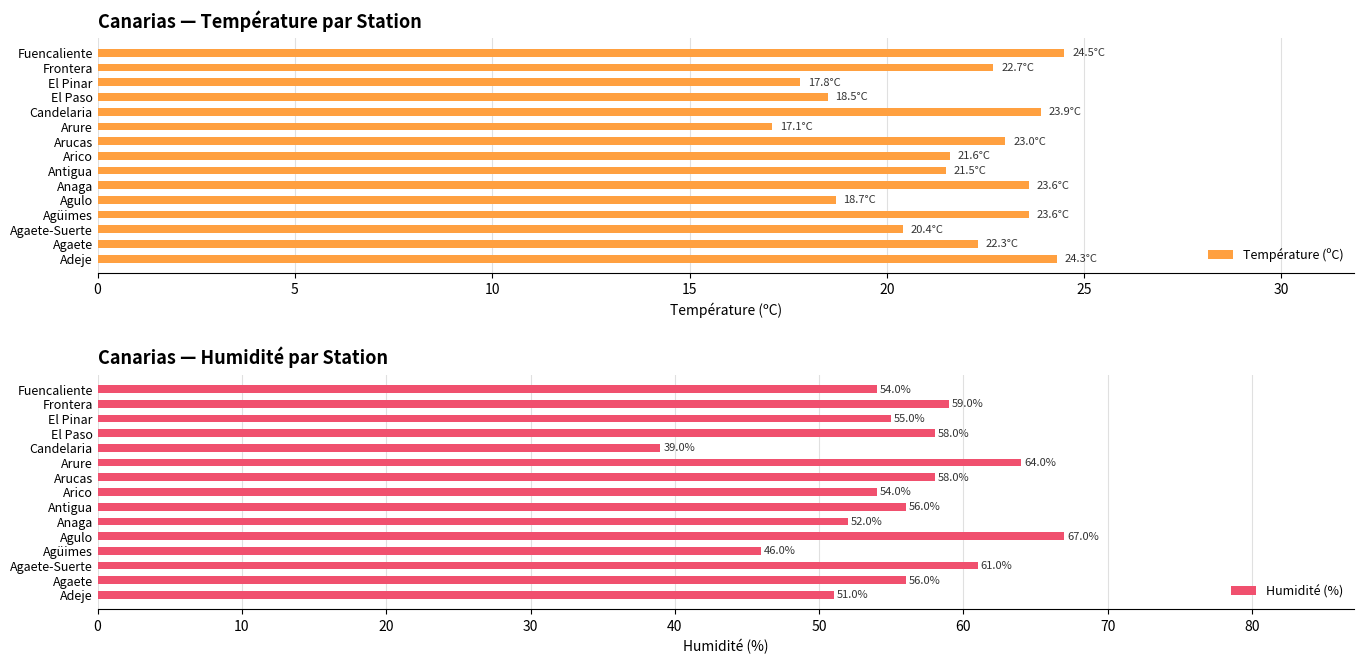

Where is Température (ºC) nearest to the value 20?

Agaete-Suerte